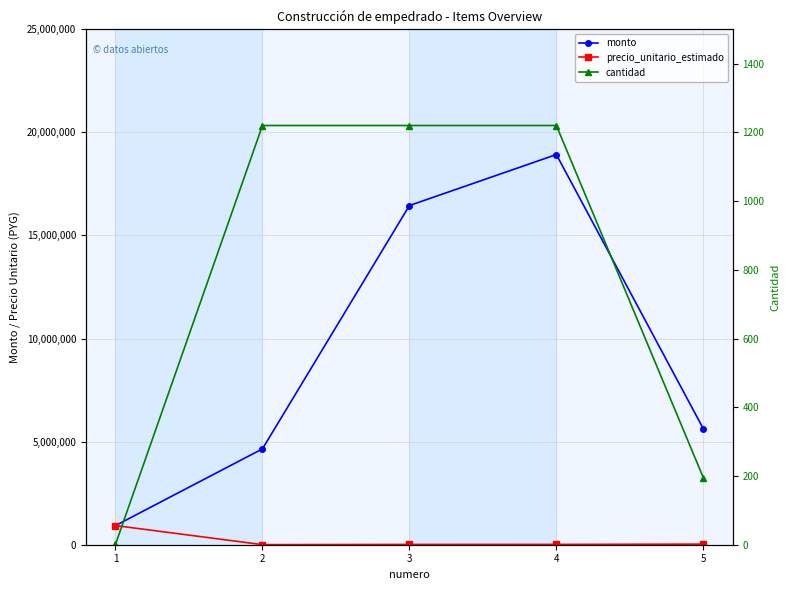

Reading left to right, extract all data points from this chart.

monto: 928353	4649420	16450480	18924640	5625750
precio_unitario_estimado: 928353	3811	13484	15512	28850
cantidad: 1	1220	1220	1220	195